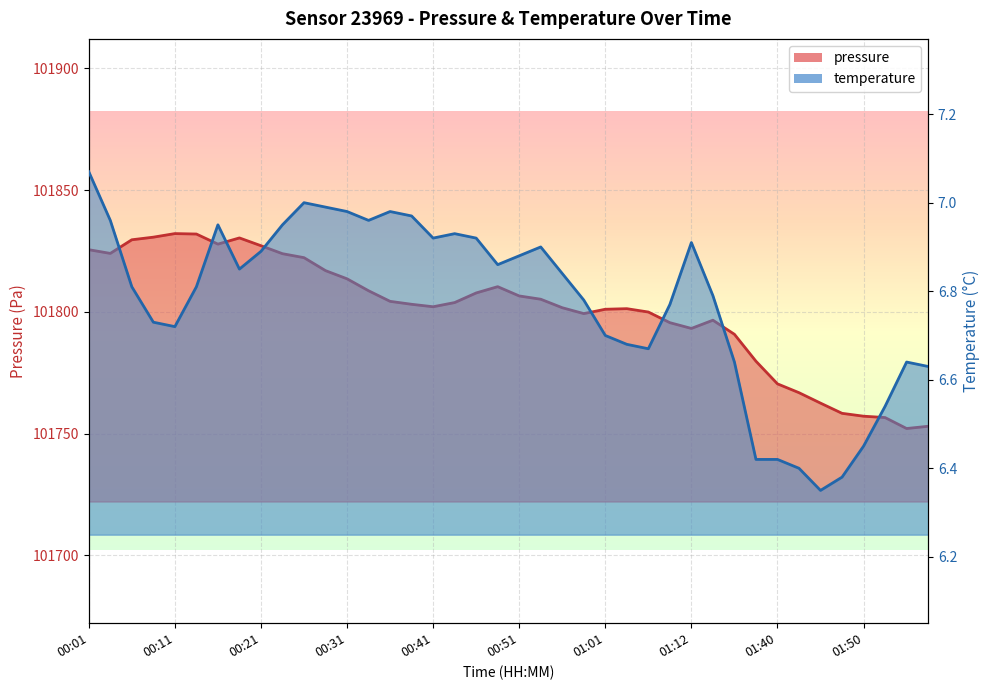

Where is the first local maximum for temperature?

00:16